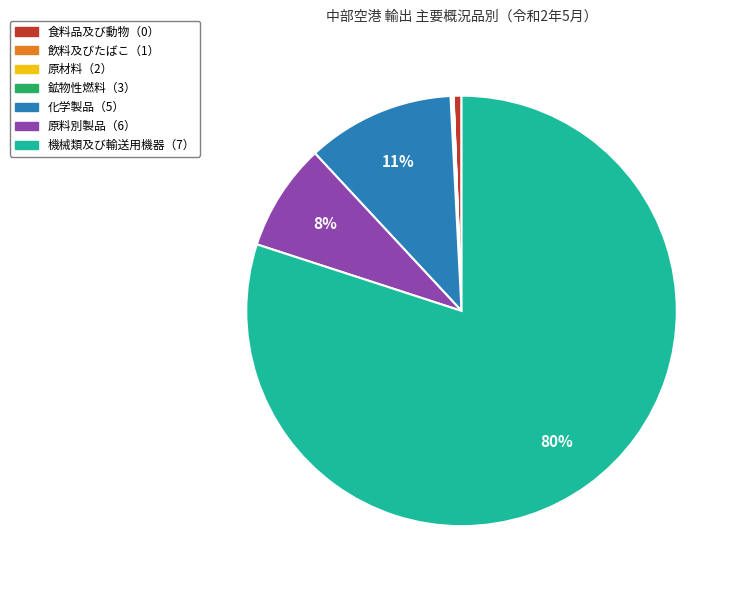

What is the largest slice in the pie chart?

機械類及び輸送用機器（7）